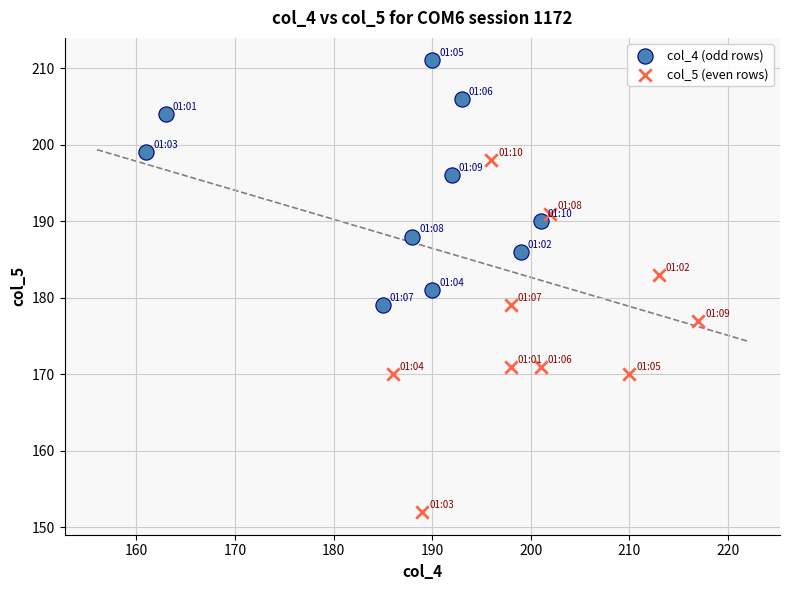

Which series contains the lowest Y value?

col_5 (even rows)